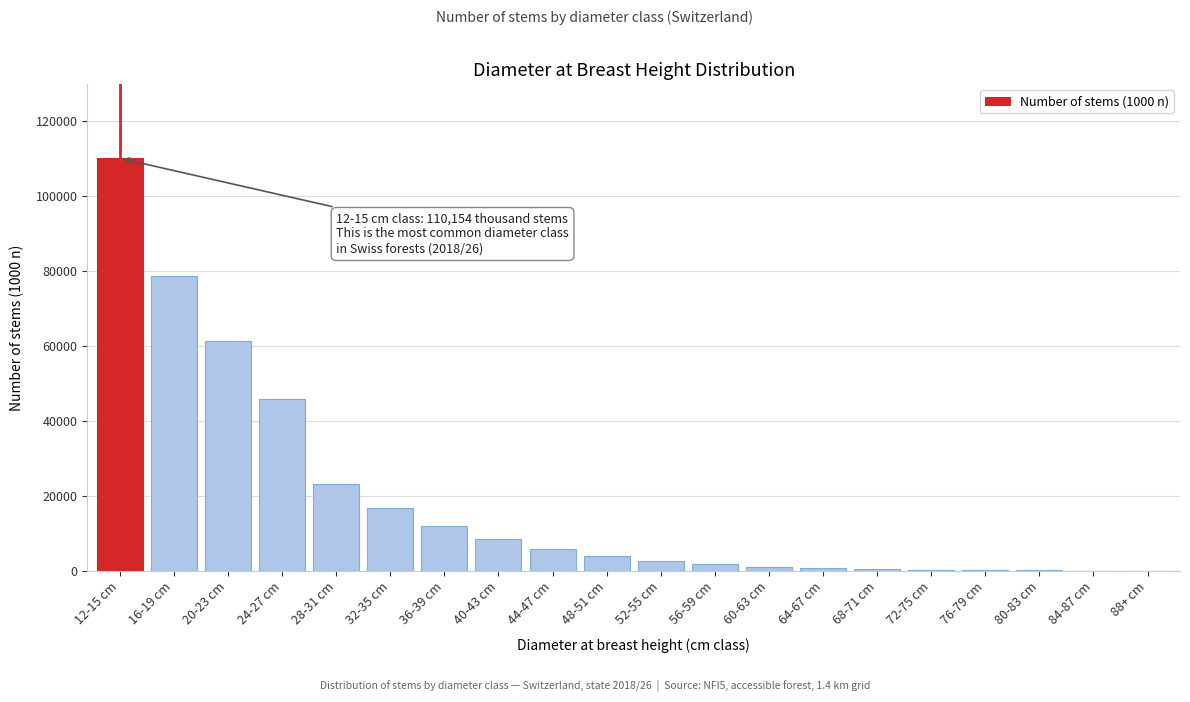

What is the ratio of the value at 28-31 cm to the value at 24-27 cm?

0.5